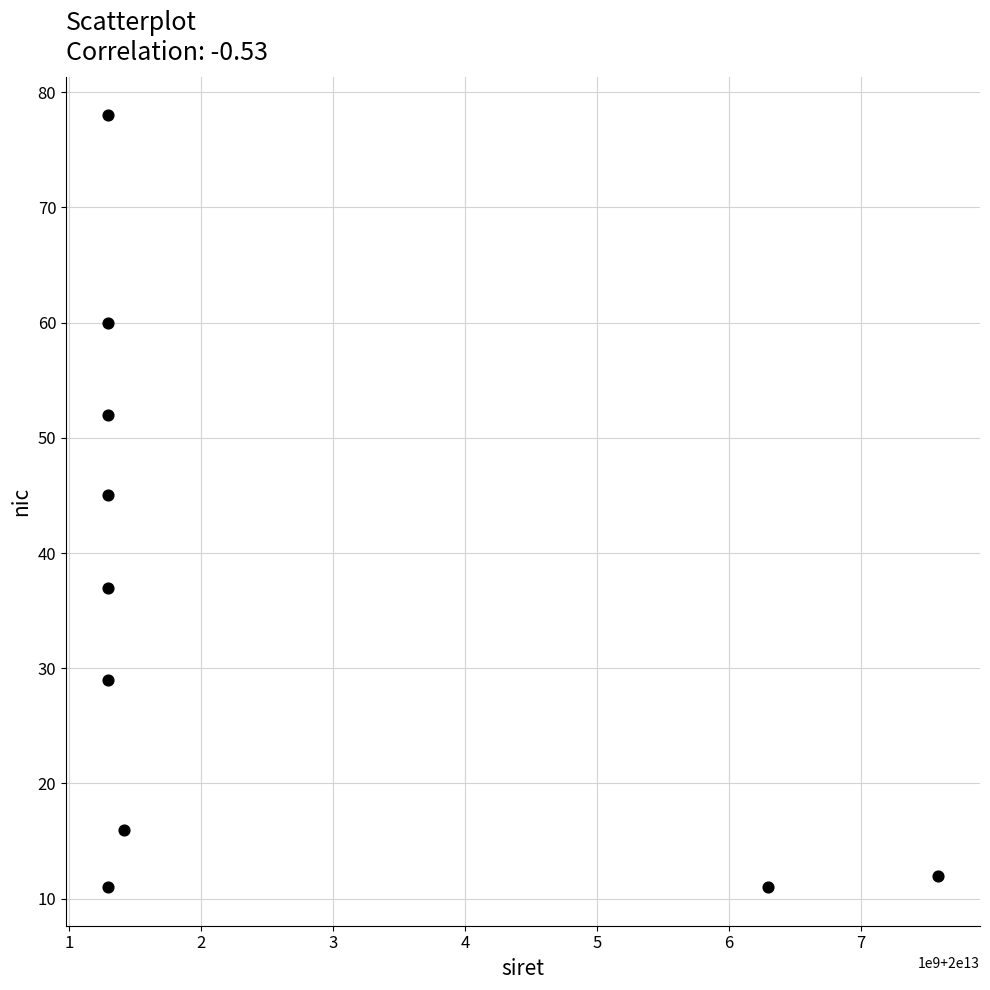

What Y value in the scatter plot is closest to 44?

45